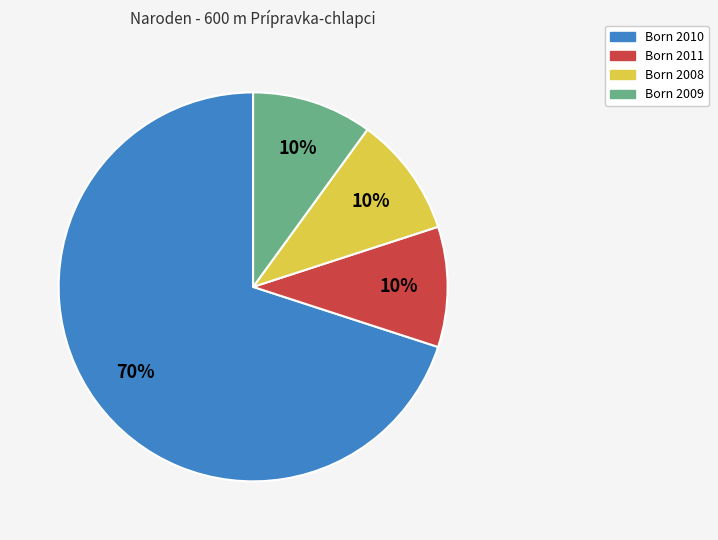

Which slice is the largest?

Born 2010